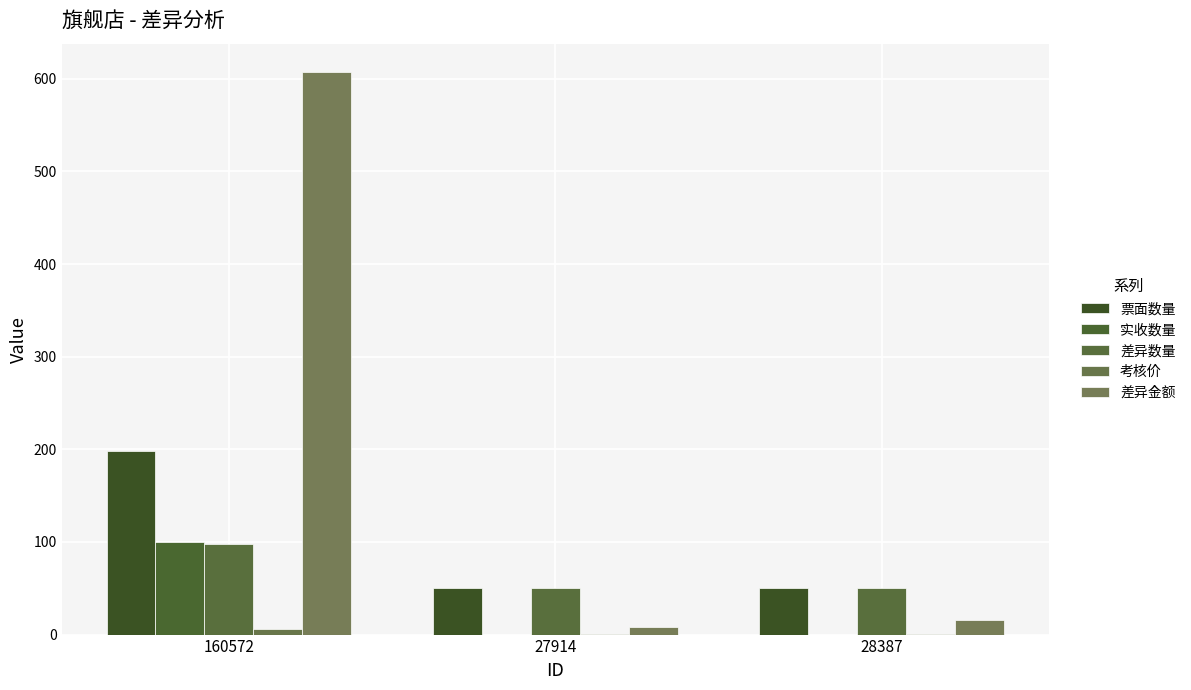

At how many categories does at least one series exceed 381?

1